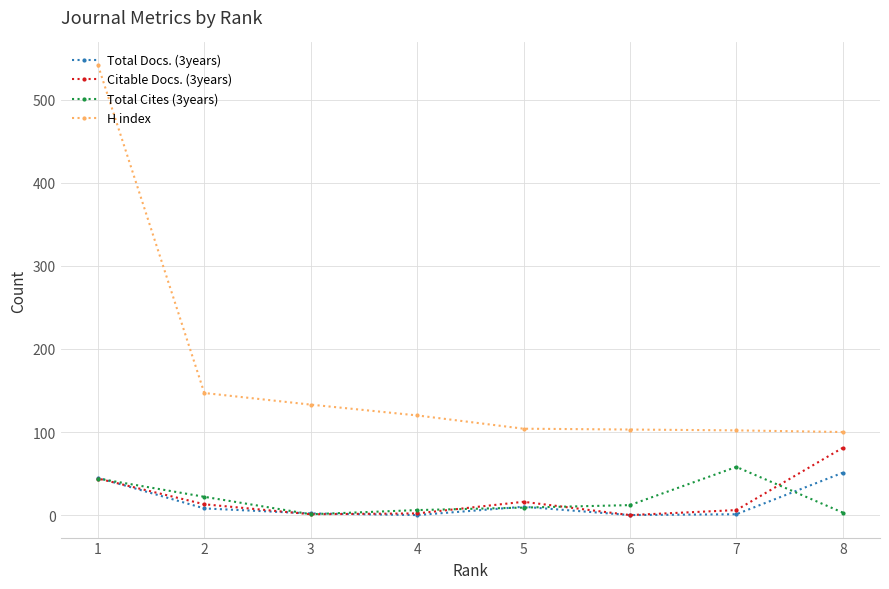

Reading left to right, what are all the values shown in this chart?

Total Docs. (3years): 8=51	7=1	6=0	5=10	4=0	3=2	2=8	1=45
Citable Docs. (3years): 8=81	7=6	6=0	5=16	4=2	3=1	2=13	1=44
Total Cites (3years): 8=3	7=58	6=12	5=9	4=6	3=1	2=22	1=44
H index: 8=100	7=102	6=103	5=104	4=120	3=133	2=147	1=542